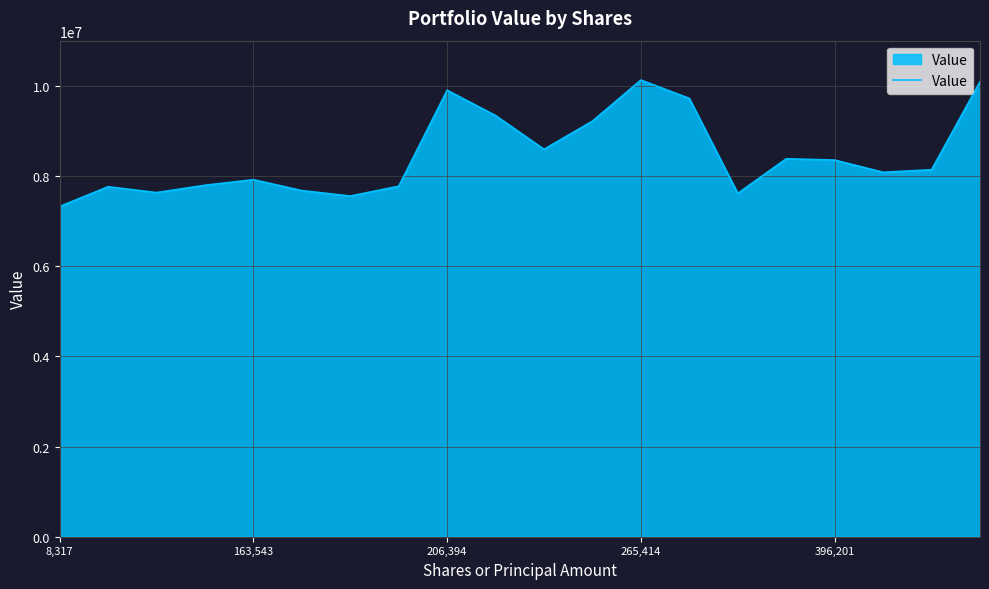

True or false: there are more than 2 points higher than both neighbors.

True